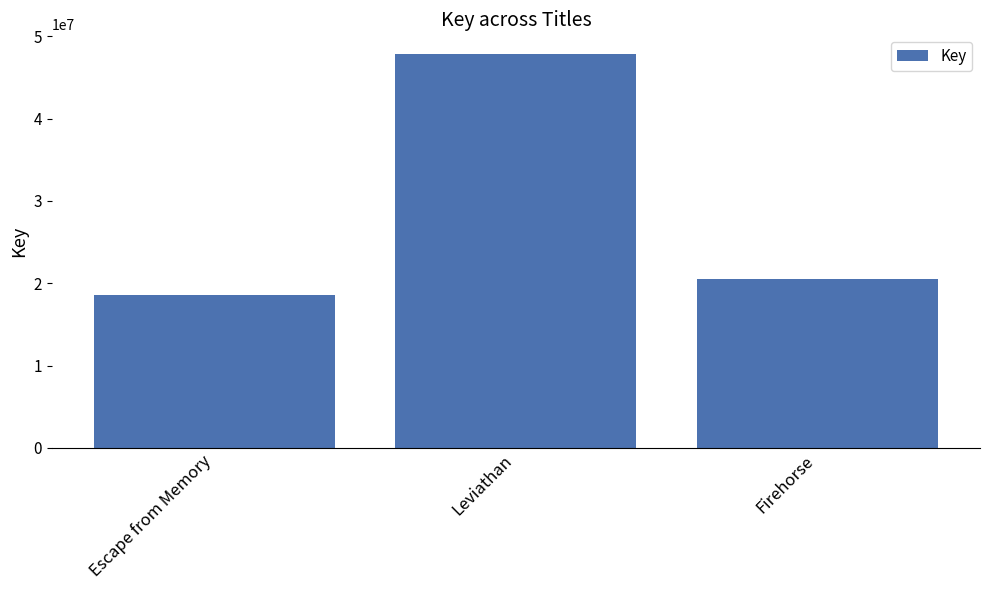

What is the average value?

28981708